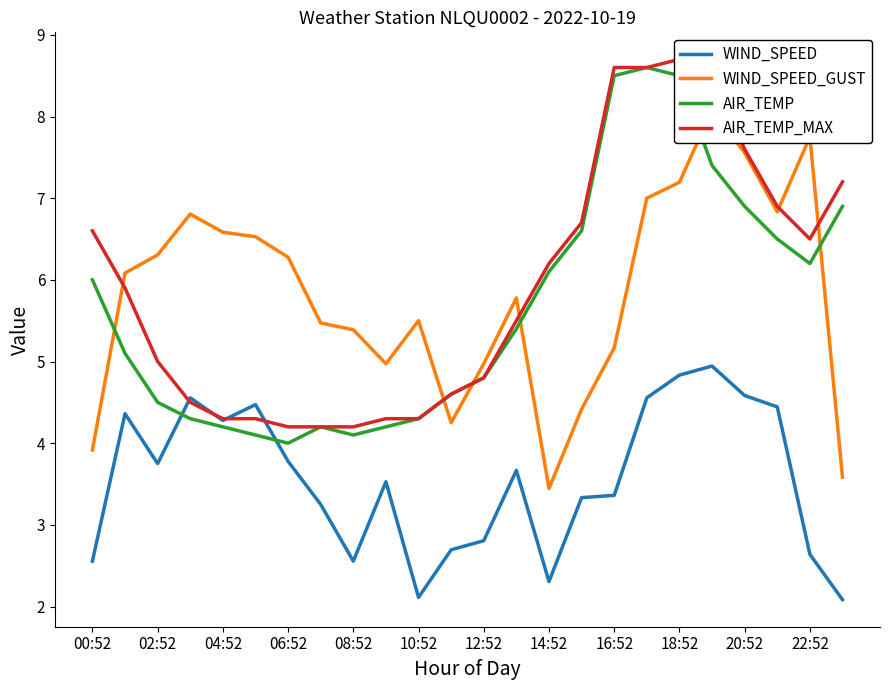

What is the minimum value for AIR_TEMP?

4.0